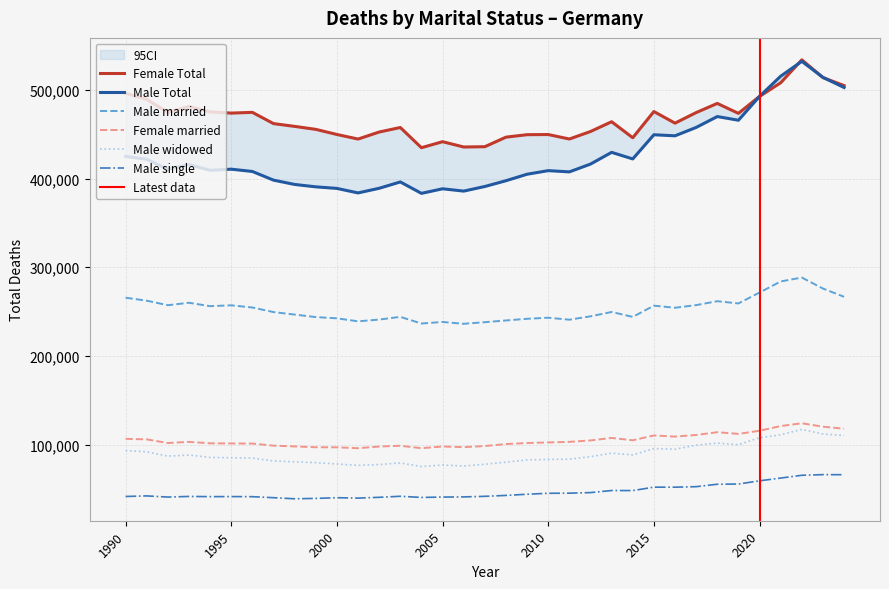

Does the chart have visible grid lines?

Yes